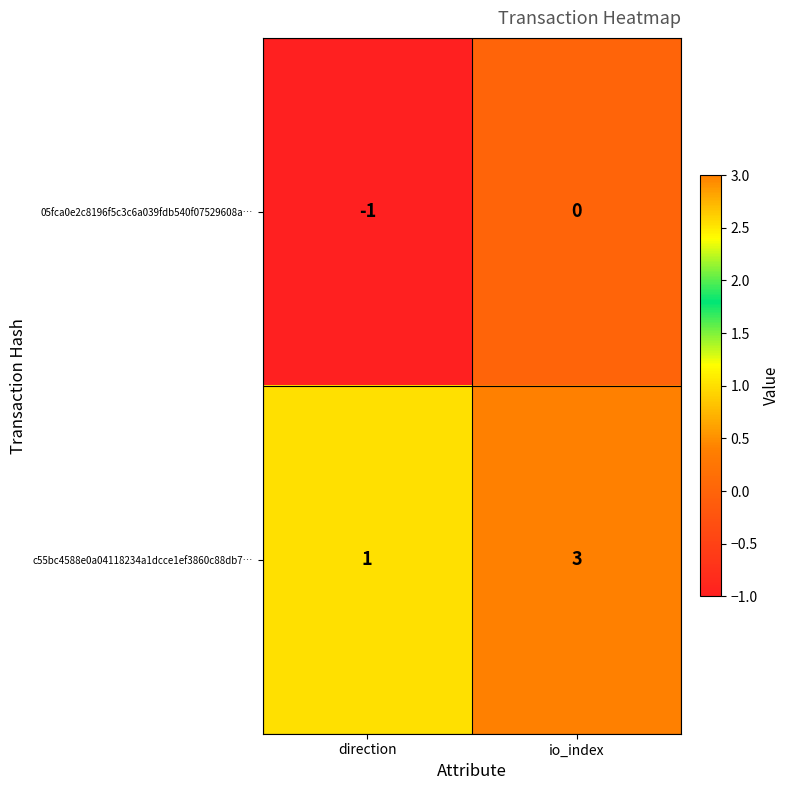

Which series changed the most between direction and io_index?

c55bc4588e0a04118234a1dcce1ef3860c88db7…